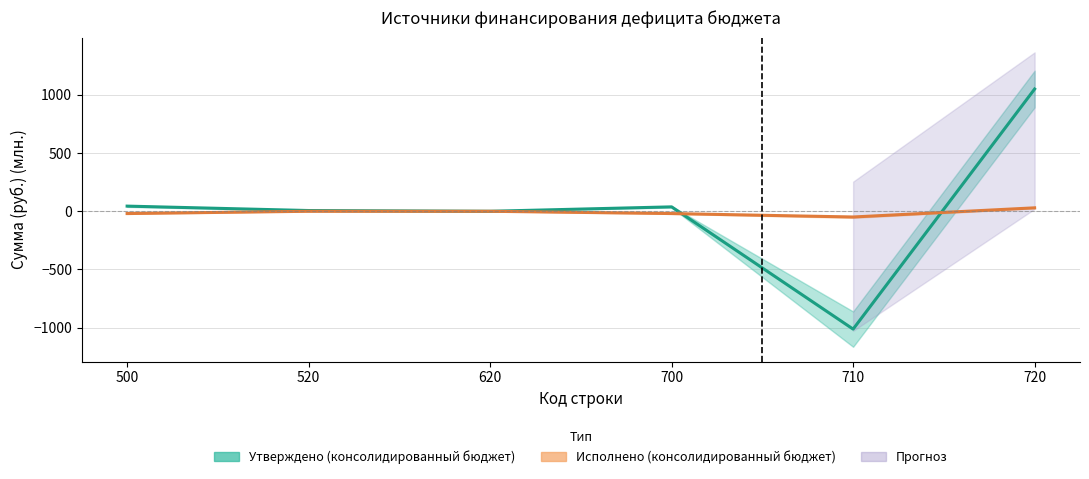

The value of Утверждено (консолидированный бюджет) at 520 is 6.4. True or false?

True